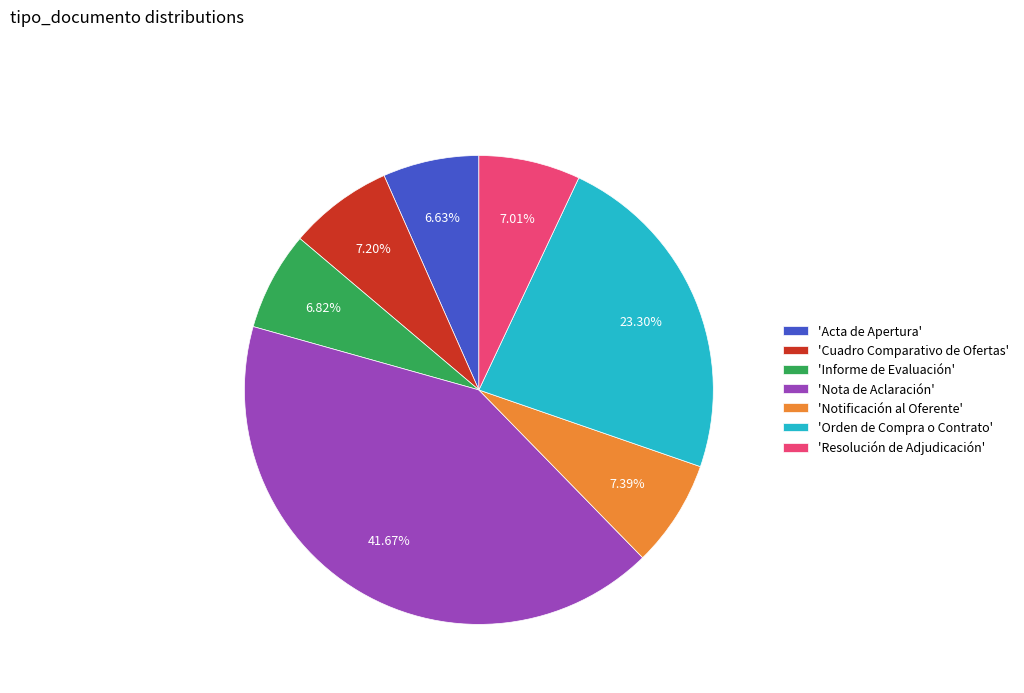

To the nearest percent, what is the difference between the largest and smallest slice percentages?

35%